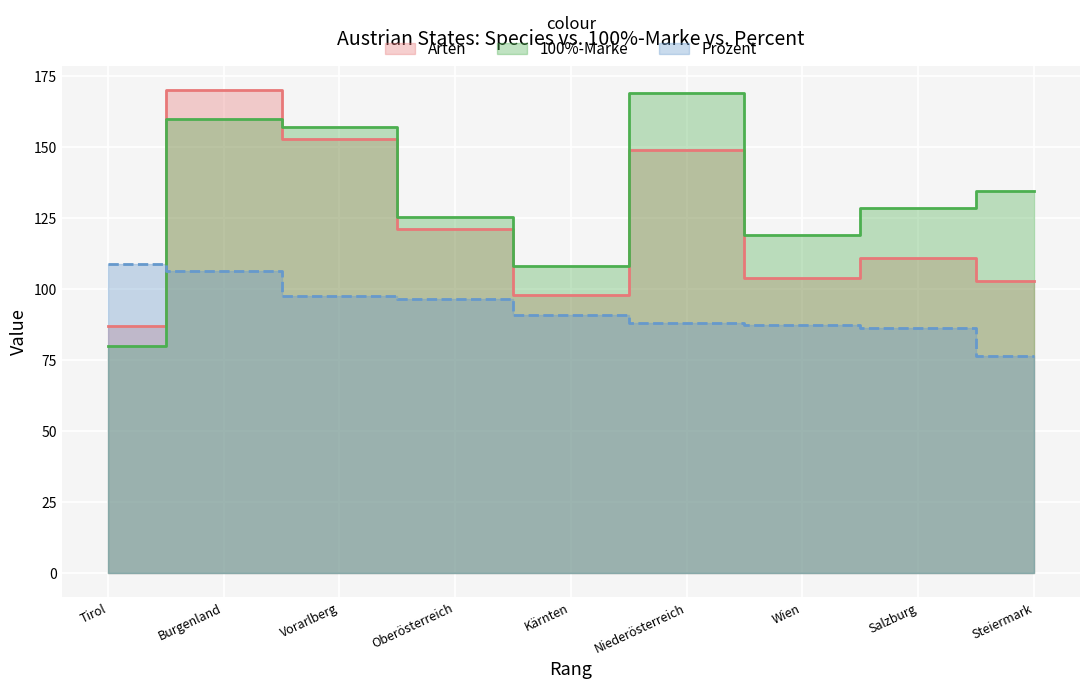

Between which two adjacent categories do 100%-Marke and Arten first intersect?

Burgenland and Vorarlberg